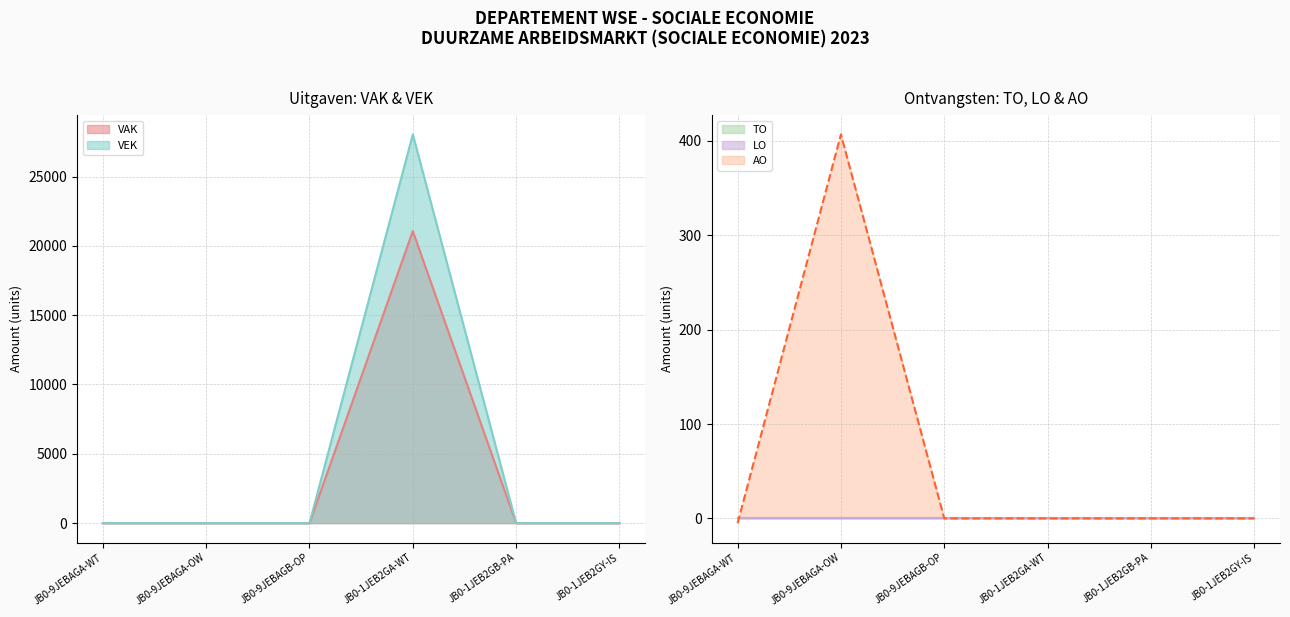

Rank the series at JB0-9JEBAGB-OP from lowest to highest value.

VAK, VEK